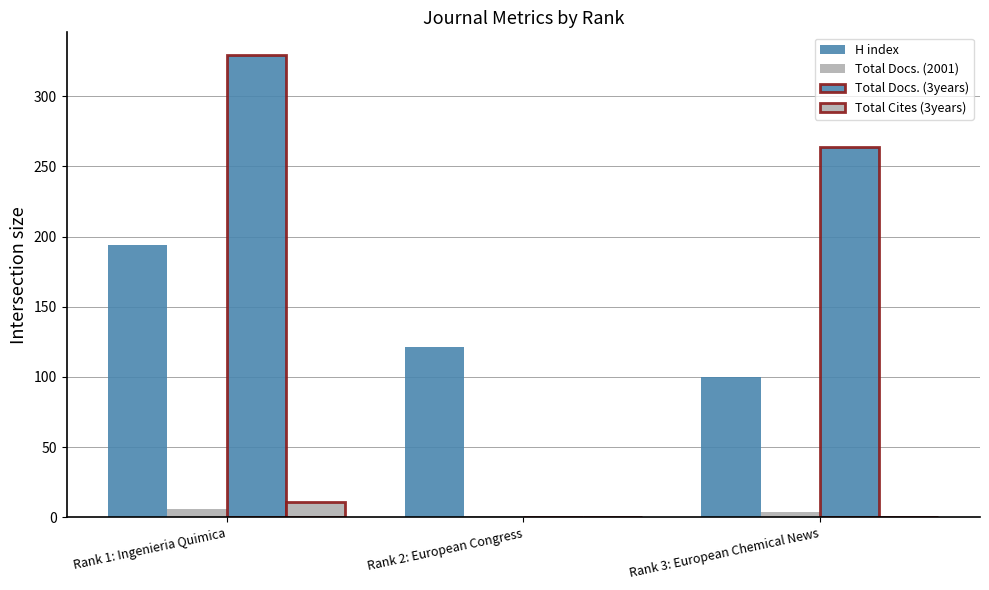

How many groups of bars are there?

3